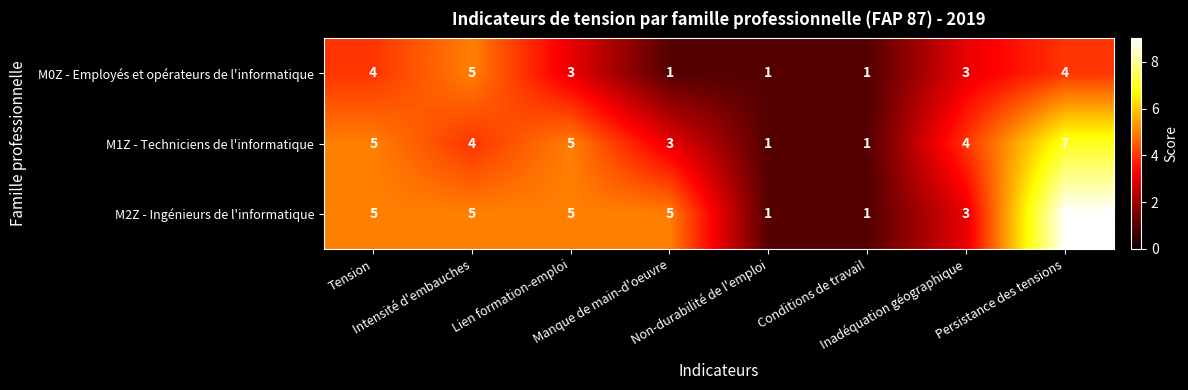

Which series has the largest total across all categories?

M2Z - Ingénieurs de l'informatique